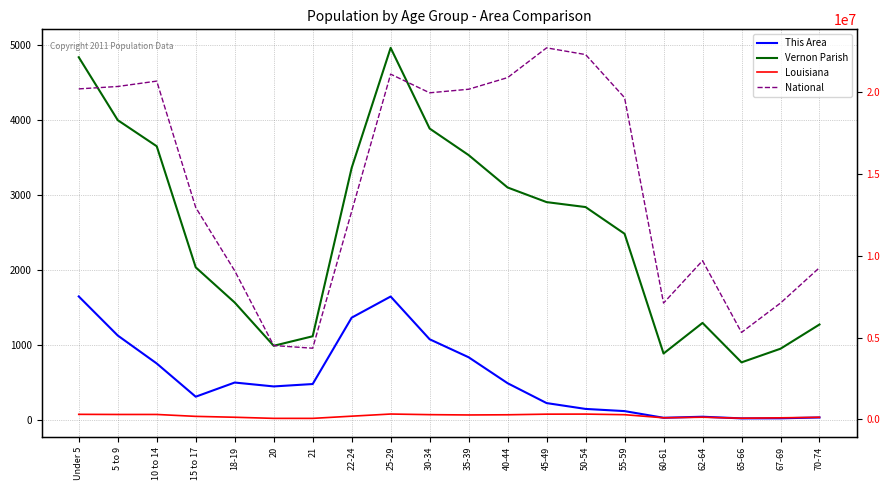

Which label corresponds to the largest value in the chart?

45-49